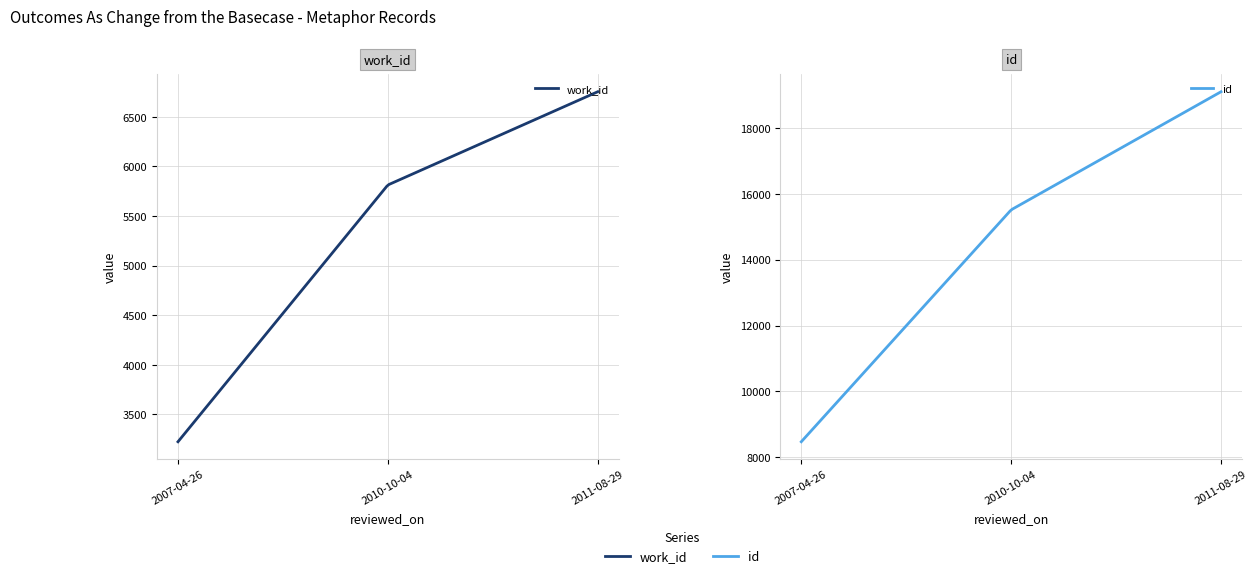

Does the chart have visible grid lines?

Yes